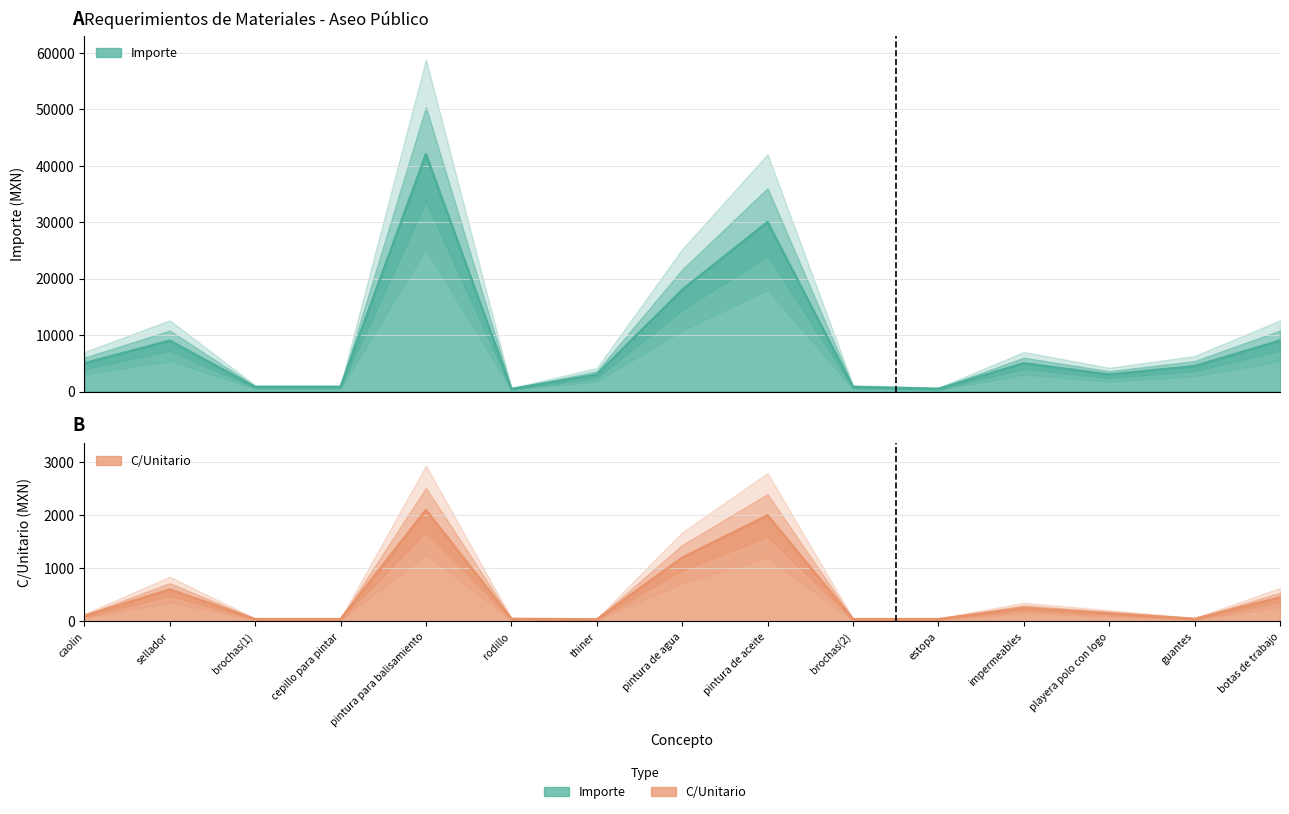

Reading left to right, transcribe all the data shown in this chart.

Importe: 5000	9000	800	800	42000	450	2975	18000	30000	800	480	5000	3000	4500	9000
C/Unitario: 100	600	40	40	2100	45	35	1200	2000	40	40	250	150	45	450